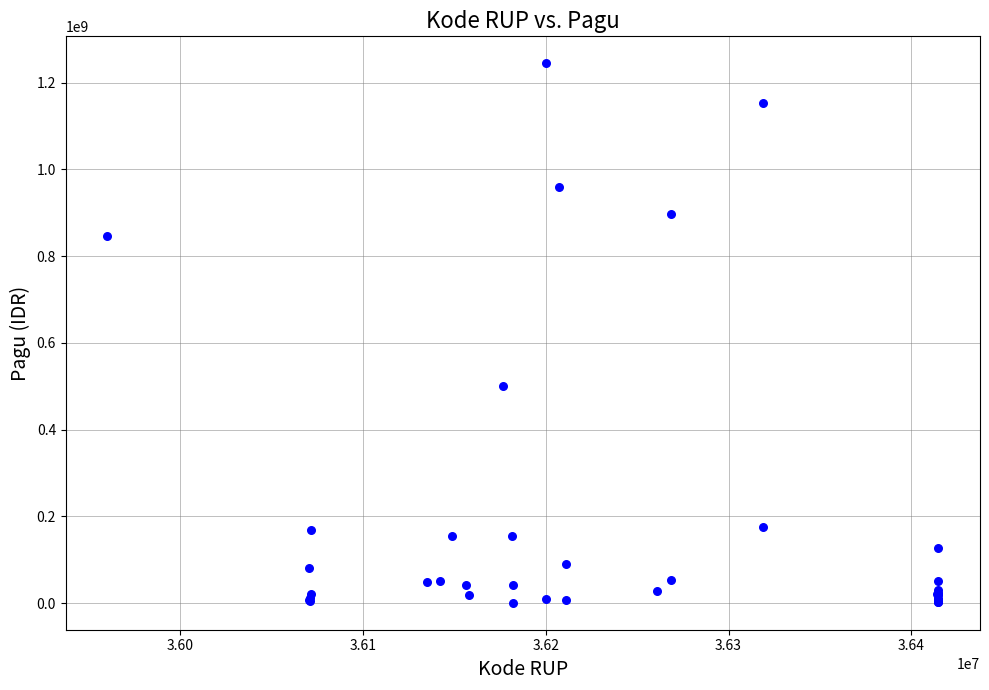

What Y value in the scatter plot is closest to 622840000?

499932000